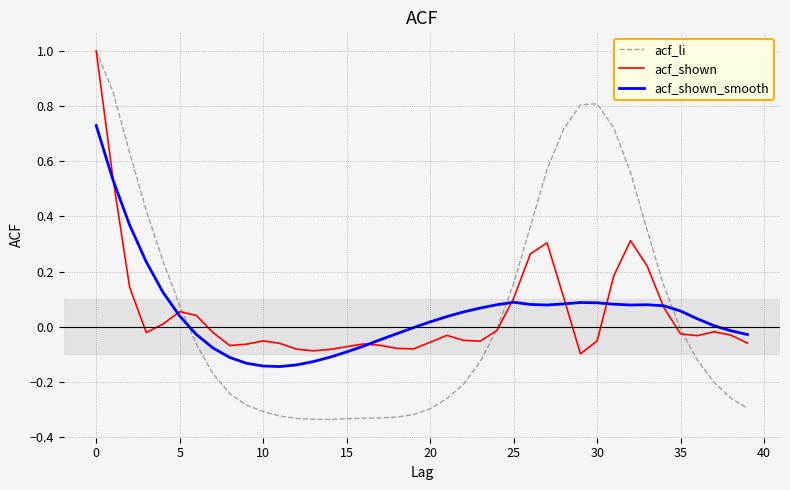

Which series has the largest range (max minus min)?

acf_li